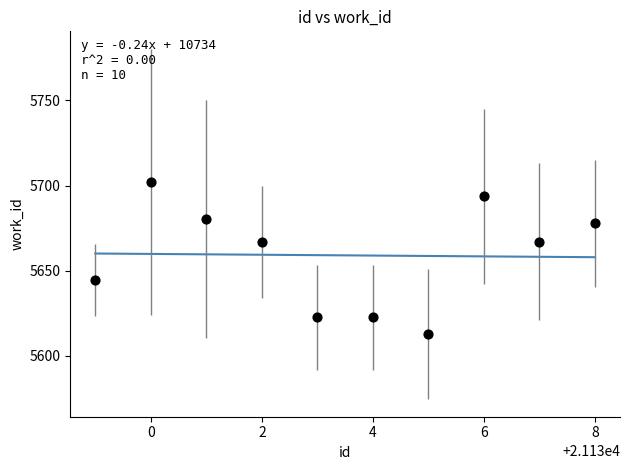

What is the range of X values (max minus min)?

9.0